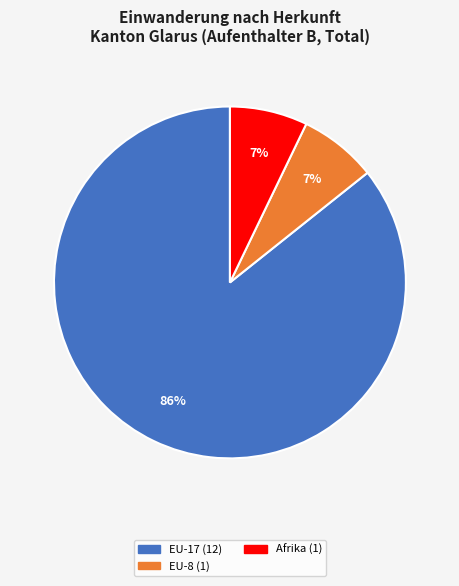

Does any single category account for the majority?

Yes